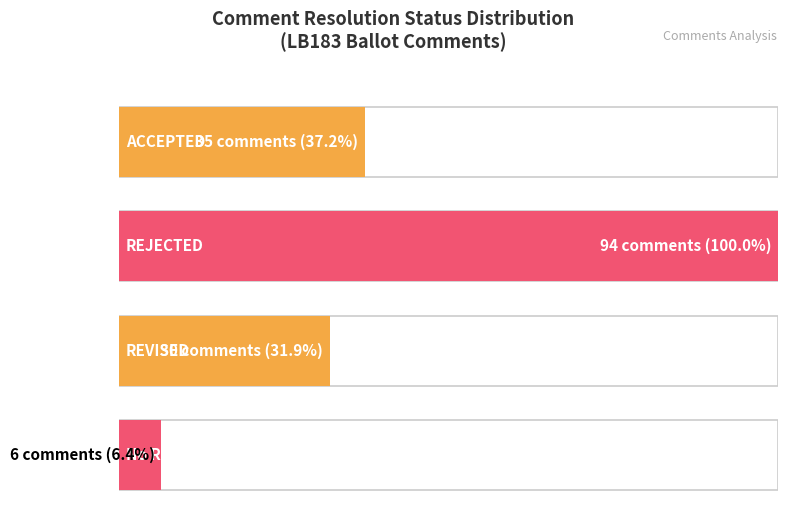

Reading right to left, transcribe all the data shown in this chart.

6	30	94	35